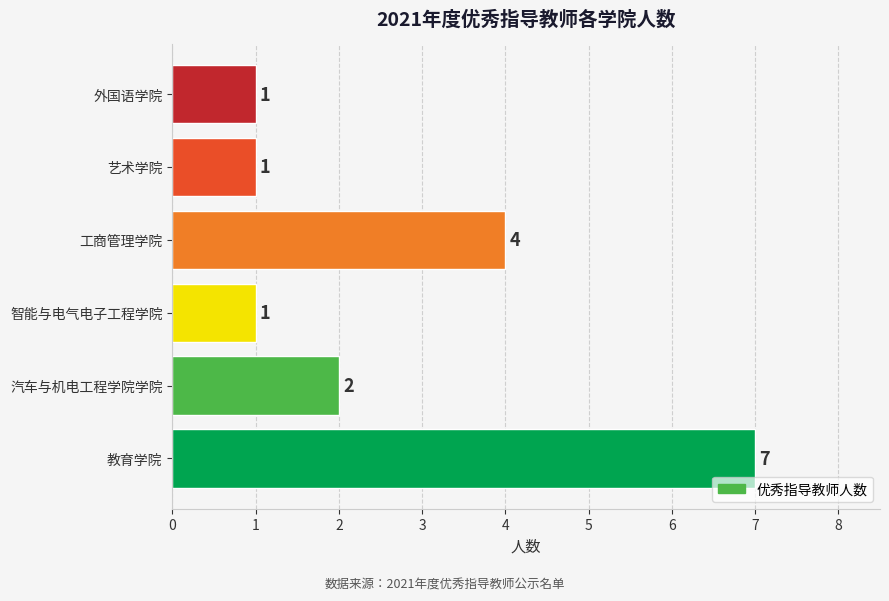

Count the values in the range 1 to 4.

5